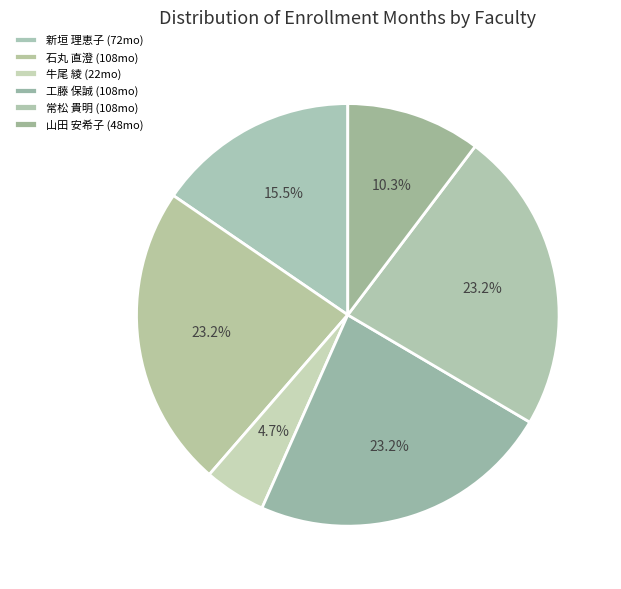

What portion of the pie excludes 山田 安希子?

89.7%